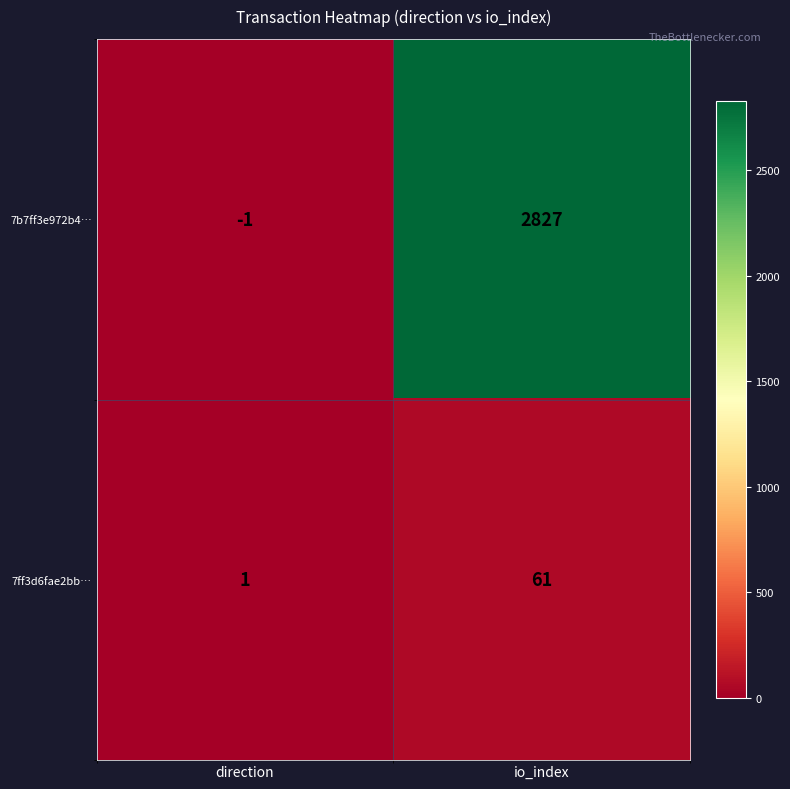

The value of 7b7ff3e972b4… at direction is 0. True or false?

False